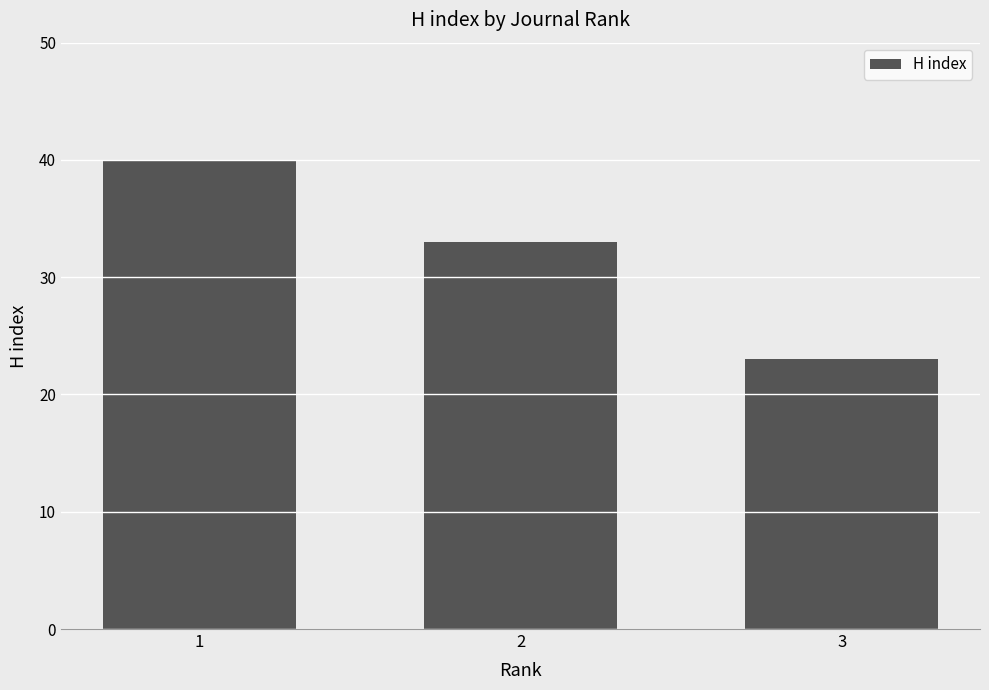

How many values are below 33?

1